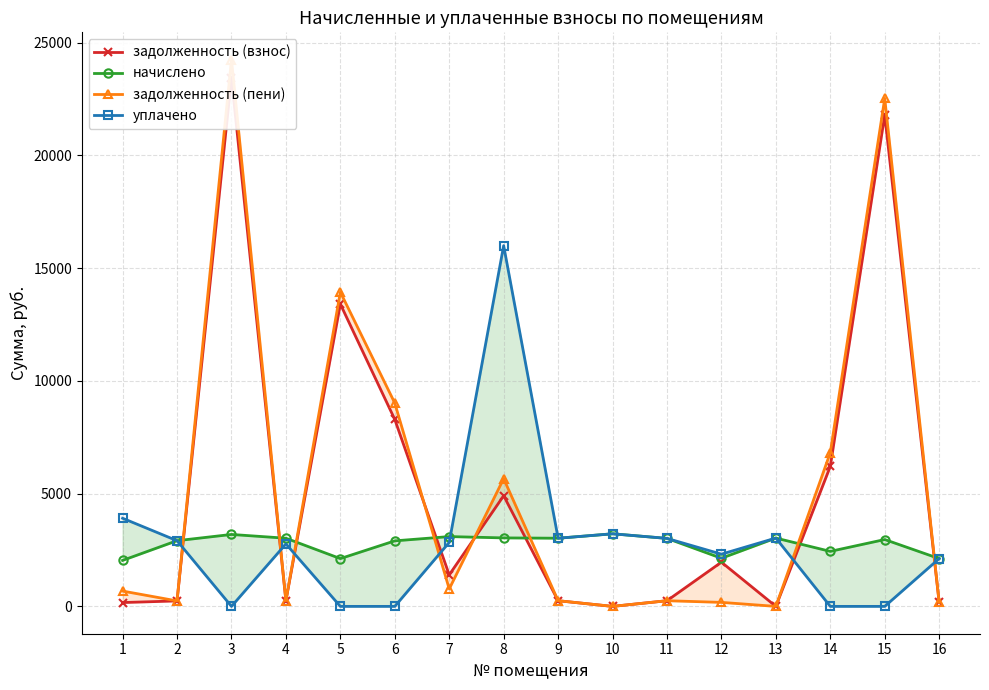

How many intersections are there between задолженность (пени) and уплачено?

6